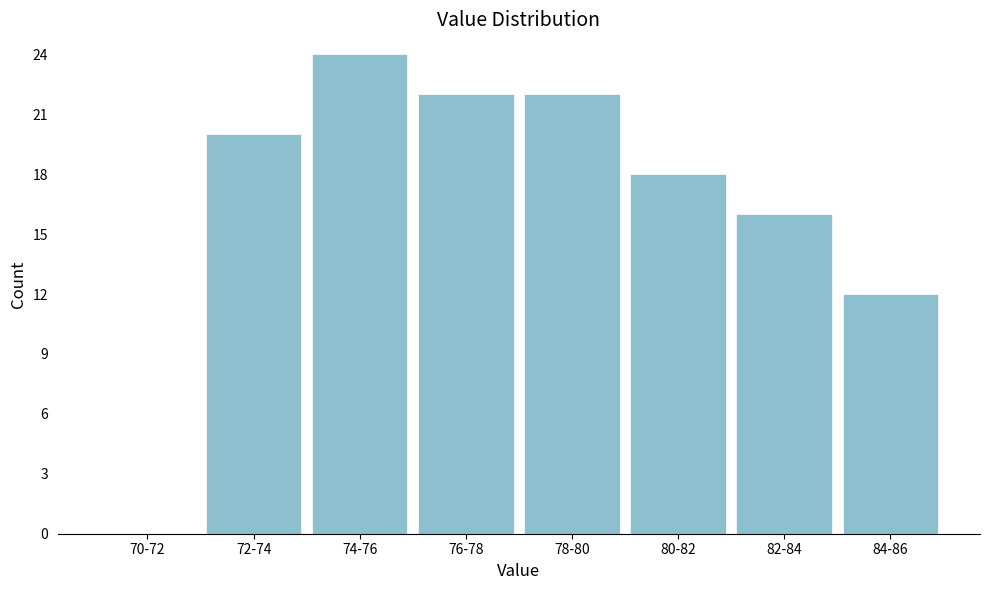

Reading left to right, what are all the values shown in this chart?

70-72=0	72-74=20	74-76=24	76-78=22	78-80=22	80-82=18	82-84=16	84-86=12